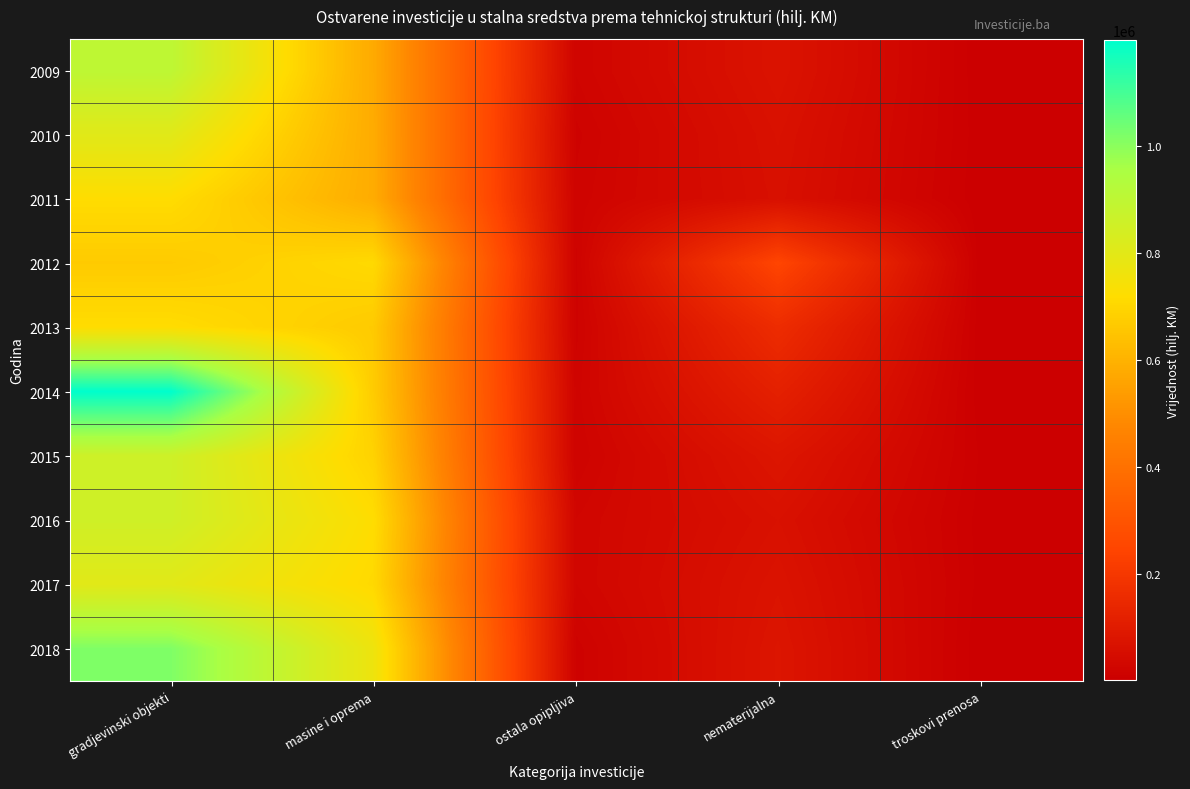

At which category is the sum across all series the highest?

gradjevinski objekti